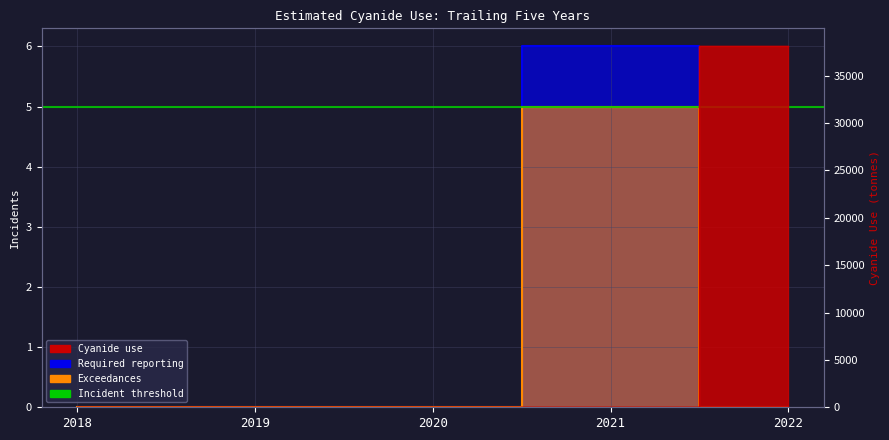

True or false: Exceedances has a value of 0.0 at 2019.

True